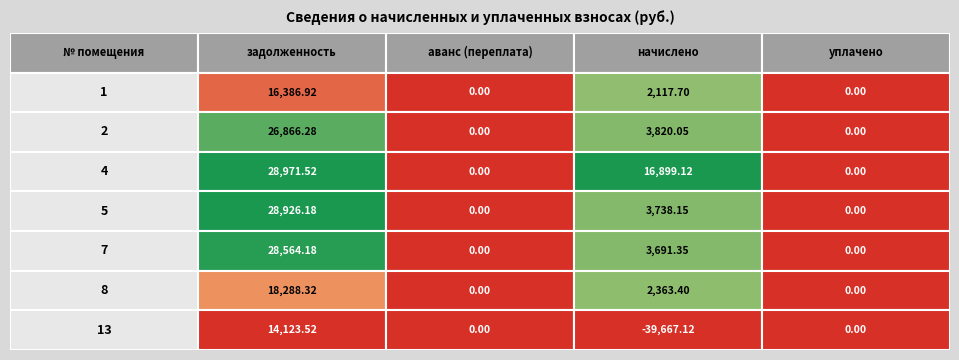

How many data points in 13 are above 0?

1